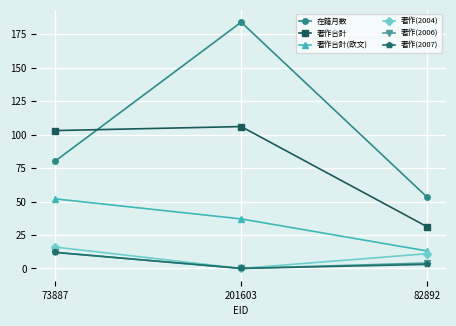

Which category has the lowest value in the 在籍月数 series?

82892